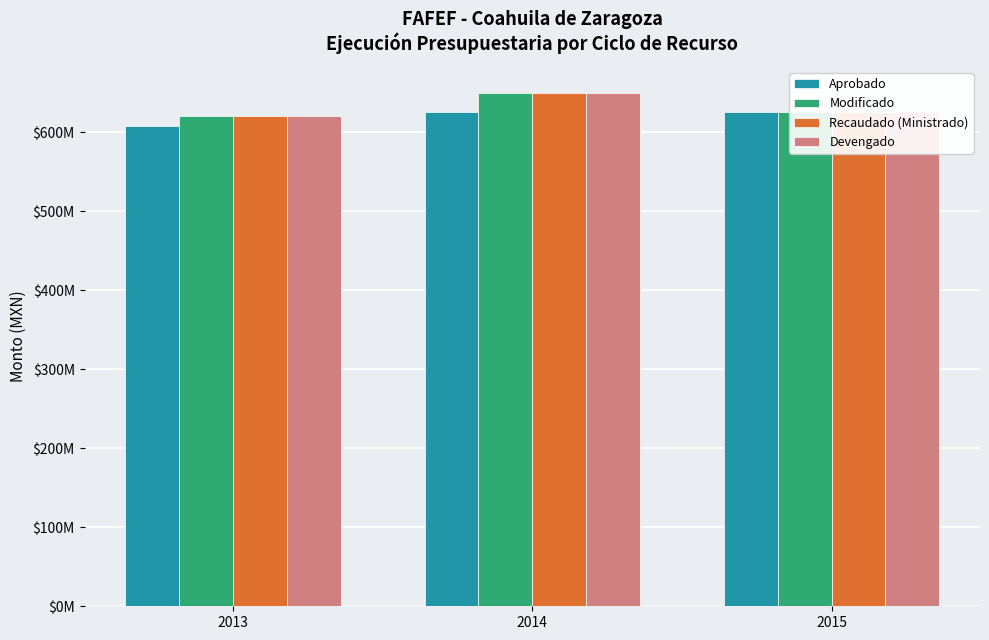

Are the bars grouped side by side (vs. stacked)?

Yes